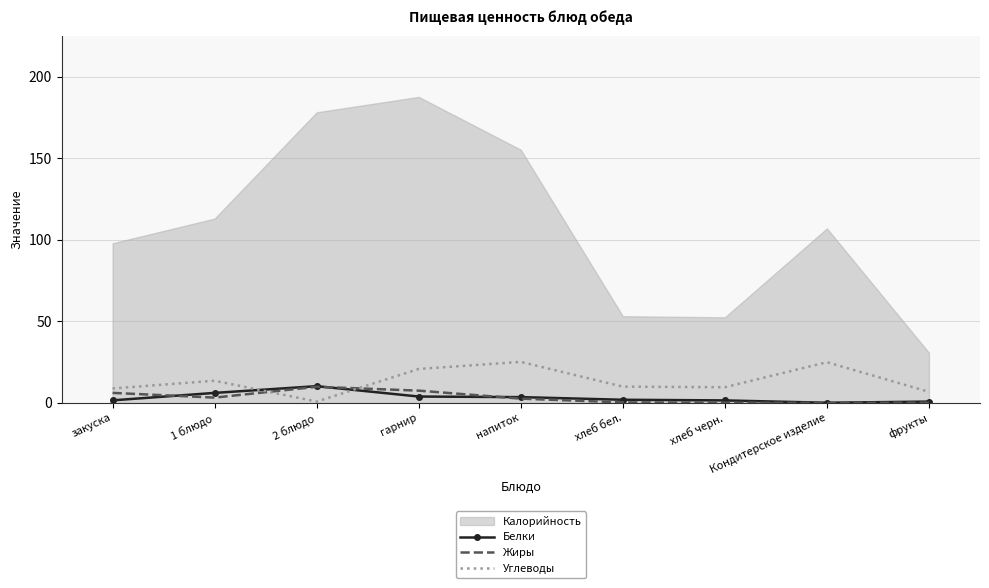

What is the highest value of the Жиры series?

9.9